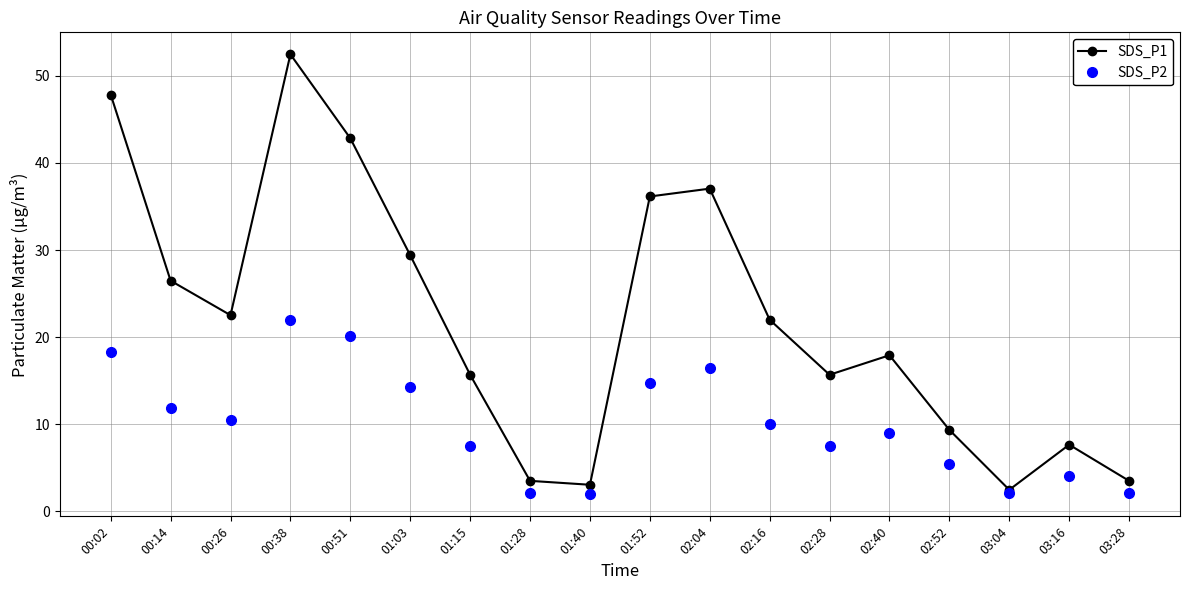

What is the total value across all series at 01:40?

5.0